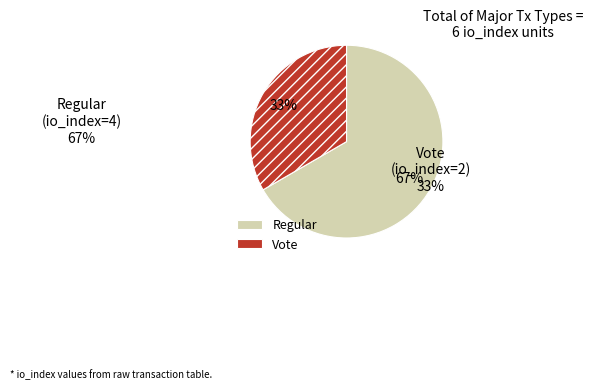

The Regular slice represents 55% of the pie. True or false?

False